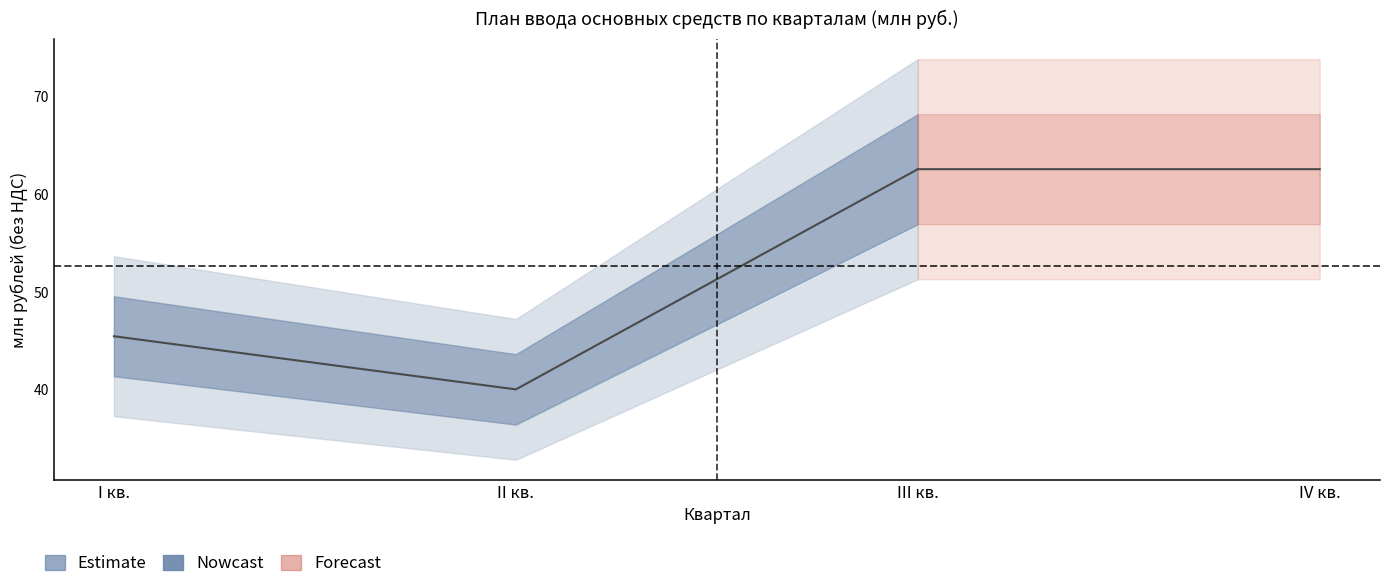

At which category is the sum across all series the highest?

III кв.